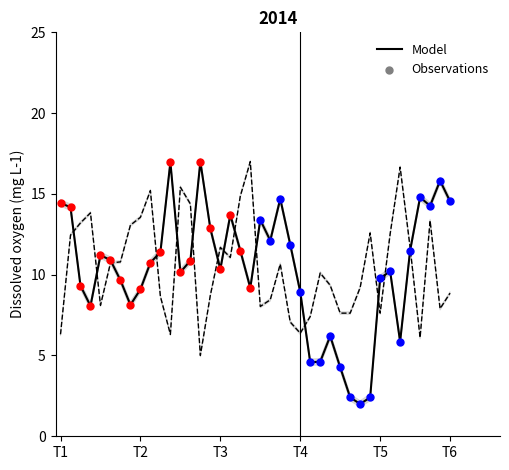

At how many categories does at least one series exceed 6?

40